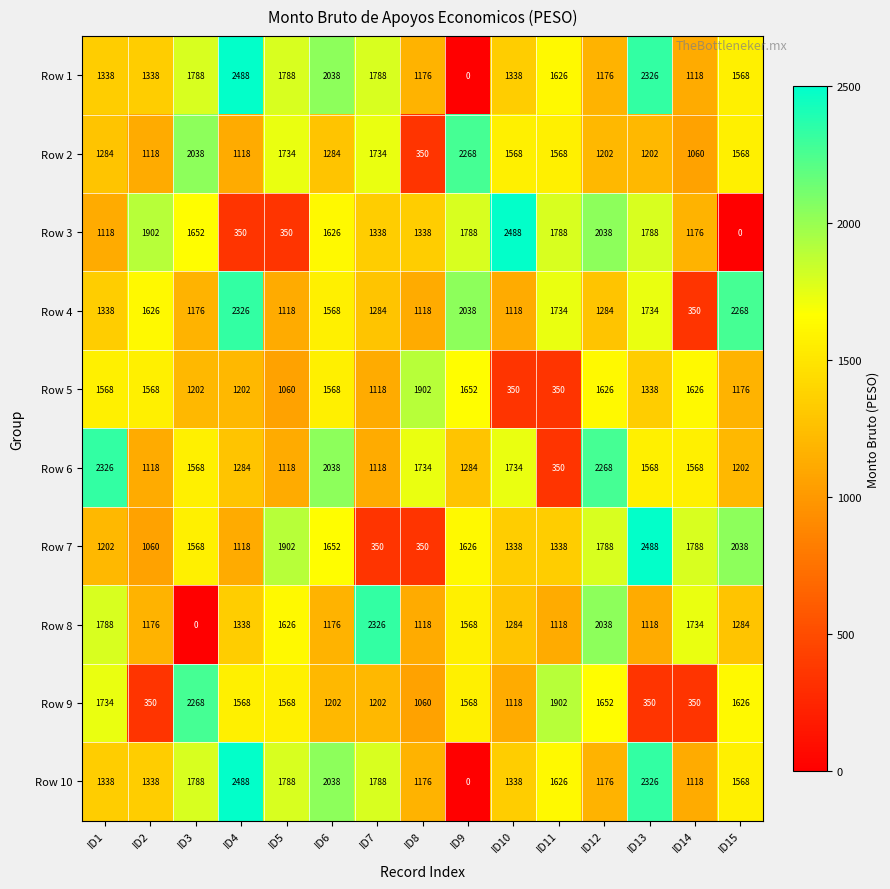

The Row 6 series shows 3484 at ID6. True or false?

False